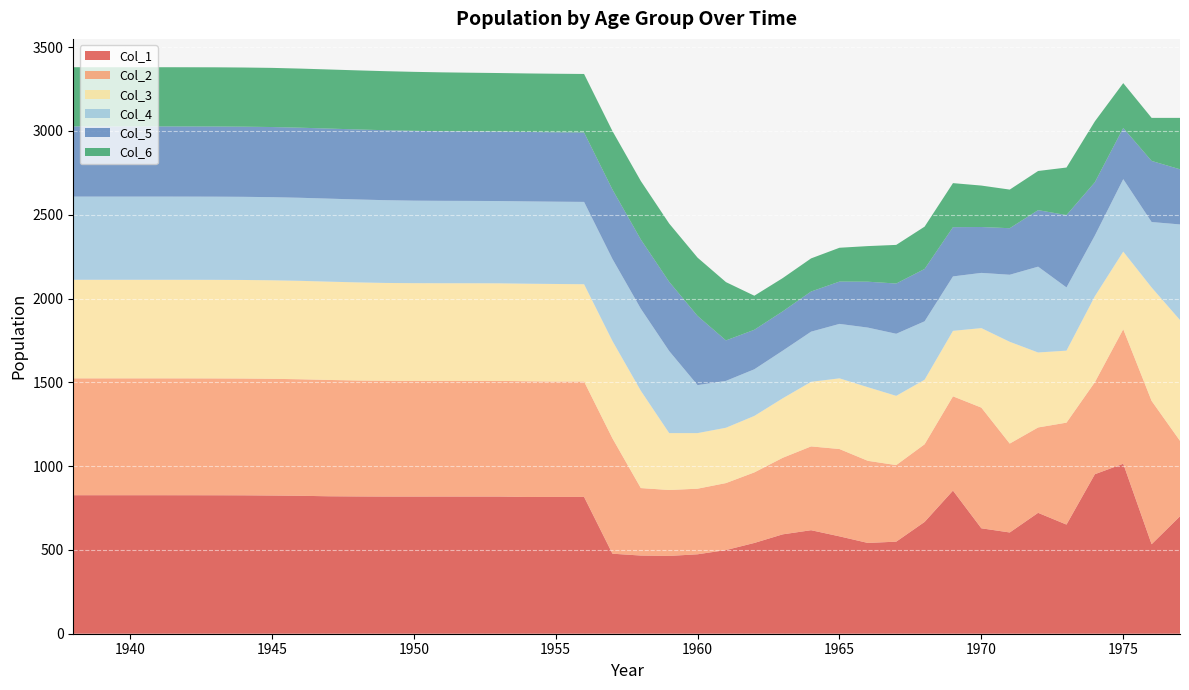

Reading right to left, list all the values displayed in this chart.

Col_1: 700.9	534.1	1014.4	951.9	651.3	721.4	604.2	629.1	854.0	667.2	549.4	541.7	581.1	617.7	593.0	541.7	499.3	474.0	464.2	466.5	477.5	816.4	816.4	816.0	818.6	818.5	818.6	818.5	818.6	819.2	820.2	823.1	824.7	825.9	826.3	826.5	826.6	826.5	826.5	826.5
Col_2: 450.1	855.3	802.7	549.3	608.3	509.5	530.5	720.2	562.6	463.3	456.8	490.1	521.0	500.1	456.8	421.0	399.7	391.5	393.4	402.7	688.5	688.6	688.3	690.5	690.2	690.5	690.4	690.5	691.0	691.8	694.2	695.4	696.6	696.9	697.2	697.3	697.3	697.3	697.3	697.3
Col_3: 720.9	676.8	463.2	512.9	429.7	447.4	607.3	474.5	390.7	385.3	413.3	439.3	421.8	385.3	355.0	337.0	330.1	331.7	339.6	580.7	580.7	580.6	582.4	582.2	582.3	582.4	582.5	582.9	583.6	585.6	586.5	587.4	587.8	588.1	588.3	588.3	588.3	588.3	588.3	588.3
Col_4: 570.4	390.5	432.5	362.3	377.2	512.1	400.1	329.5	324.9	348.5	370.5	355.7	324.9	299.4	284.2	278.3	279.7	286.3	489.6	489.7	489.6	491.3	491.1	491.2	491.1	491.3	491.7	492.3	493.9	494.7	495.4	495.6	496.0	496.2	496.3	496.3	496.3	496.3	496.3	496.3
Col_5: 329.0	364.5	305.3	317.9	431.6	337.2	277.7	273.8	293.7	312.3	299.8	273.9	252.4	239.6	234.6	235.7	241.4	412.8	412.9	412.8	414.2	414.2	414.2	414.2	414.2	414.7	415.2	416.7	417.3	417.9	418.0	418.2	418.5	418.6	418.7	418.7	418.7	418.7	418.7	418.7
Col_6: 306.8	257.0	267.6	363.3	283.8	233.7	230.5	247.3	262.9	252.5	230.6	212.5	201.9	197.6	198.5	203.2	347.9	347.8	347.8	349.0	349.0	349.2	349.2	349.3	349.5	350.2	351.4	352.0	352.5	352.6	352.7	352.7	353.0	353.1	353.2	353.3	353.3	353.3	353.3	353.3